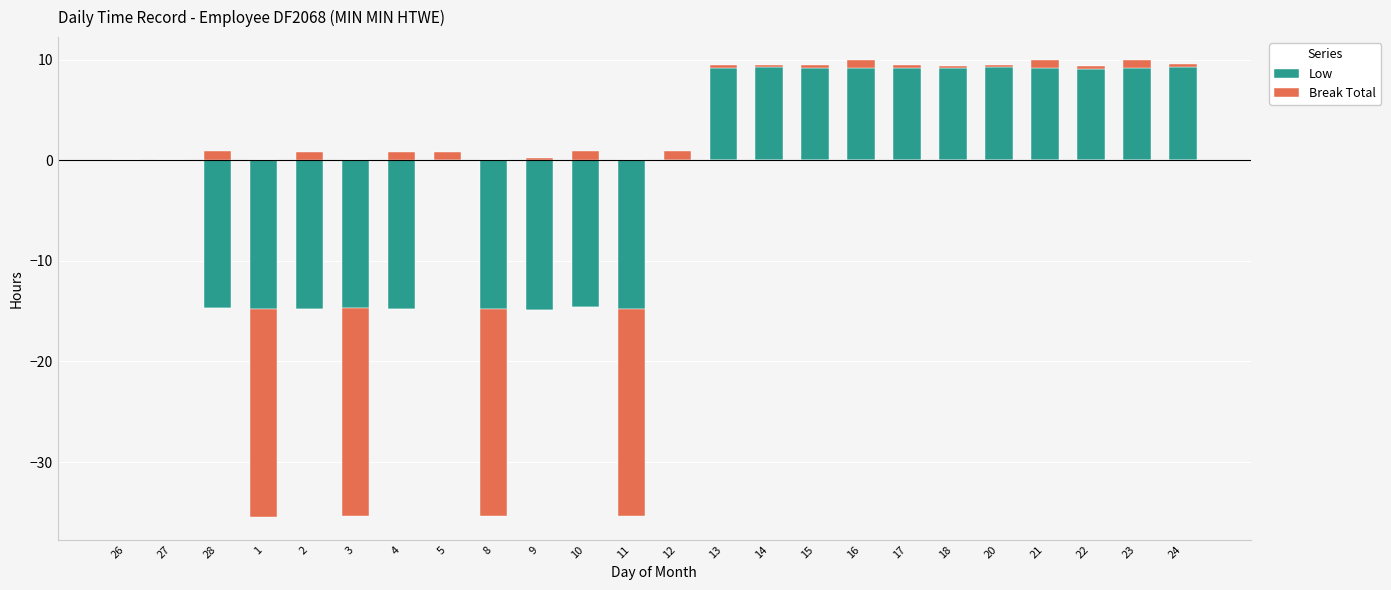

True or false: Low has a value of 5.3 at 27.

False